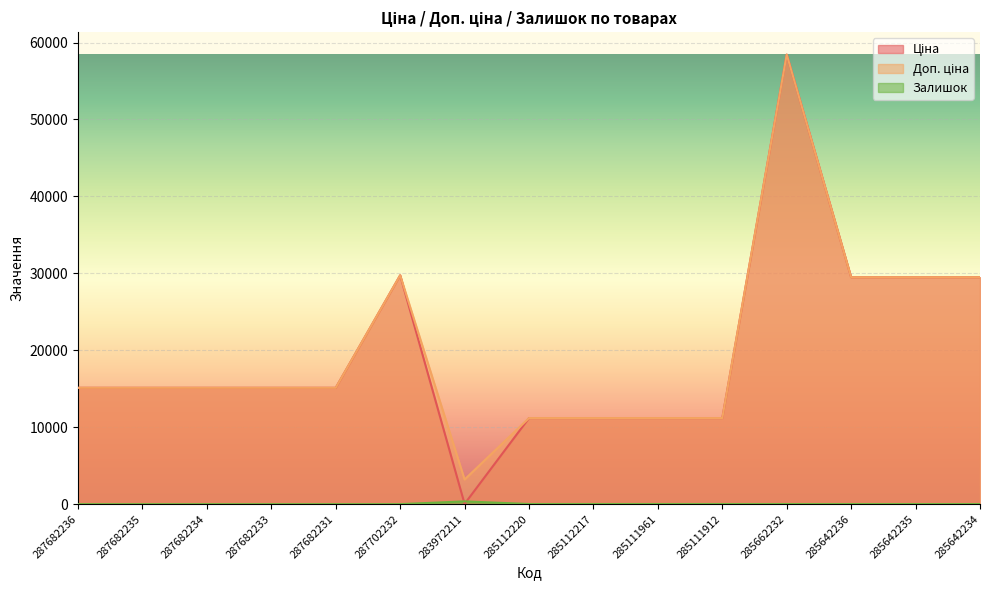

Between 285111961 and 285642234, which series saw the biggest shift?

Ціна